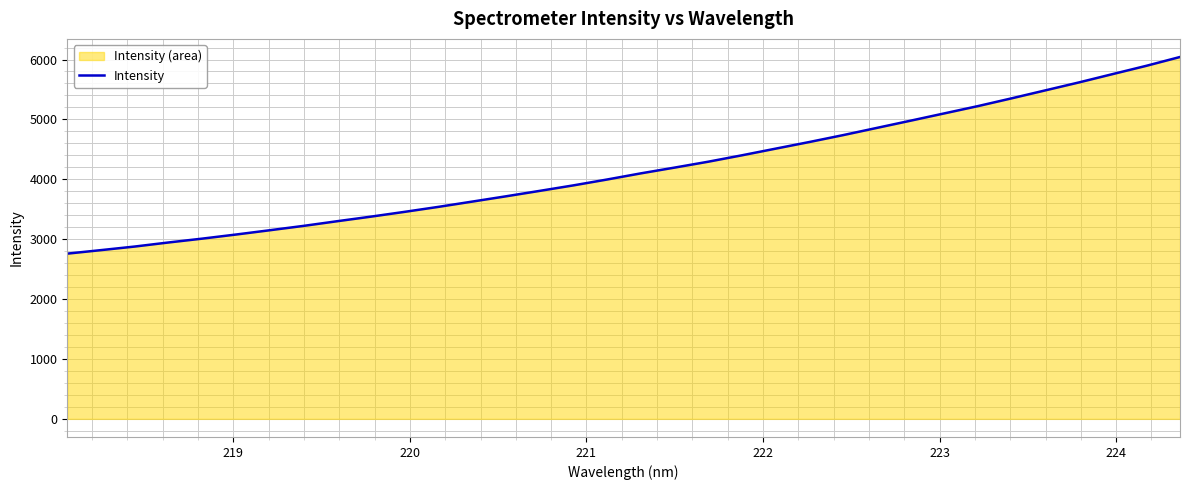

How many data points are less than 4099?

17